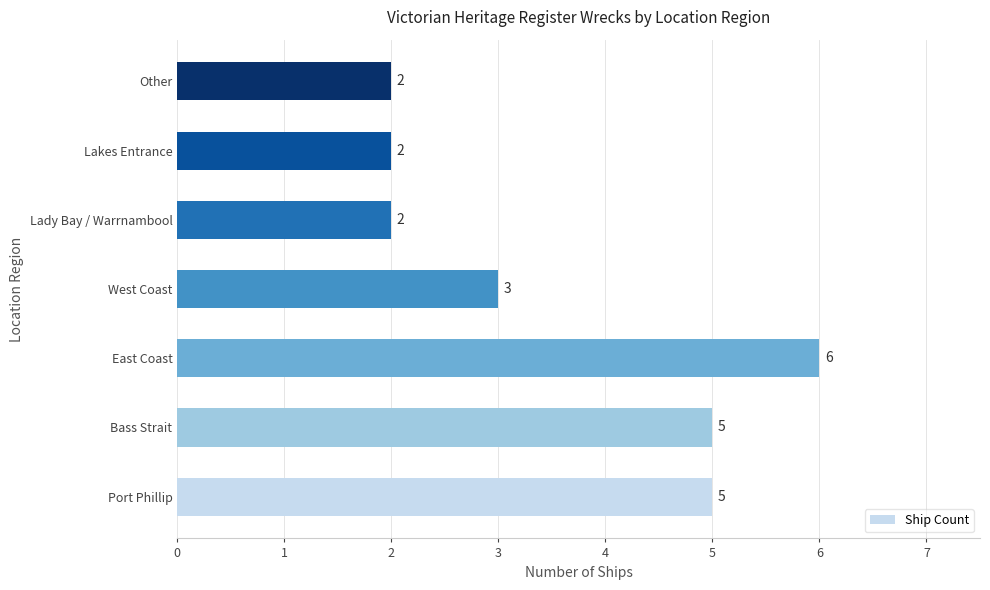

Which category has the highest value across all series?

East Coast